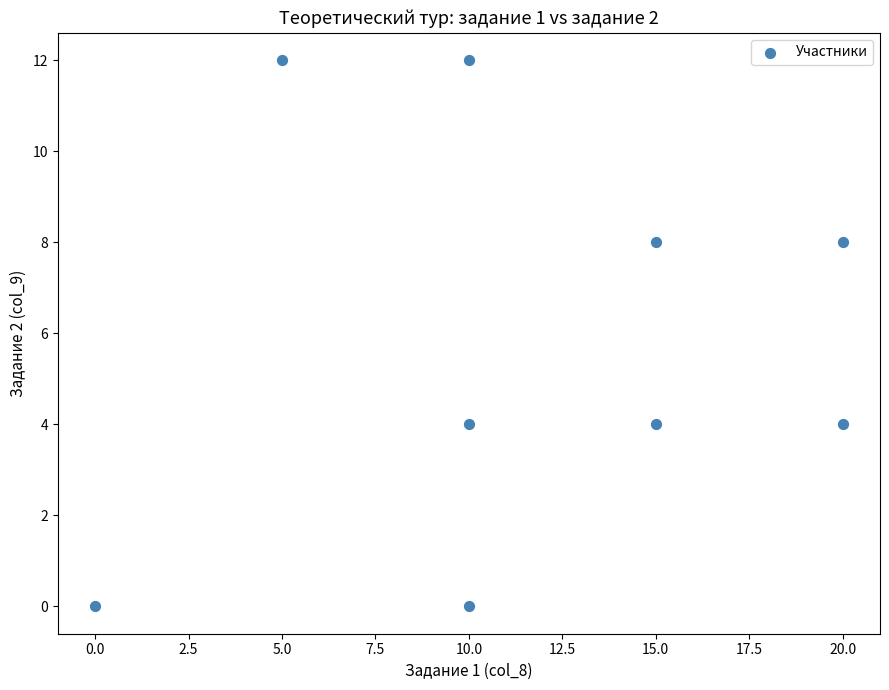

What is the average X value?

12